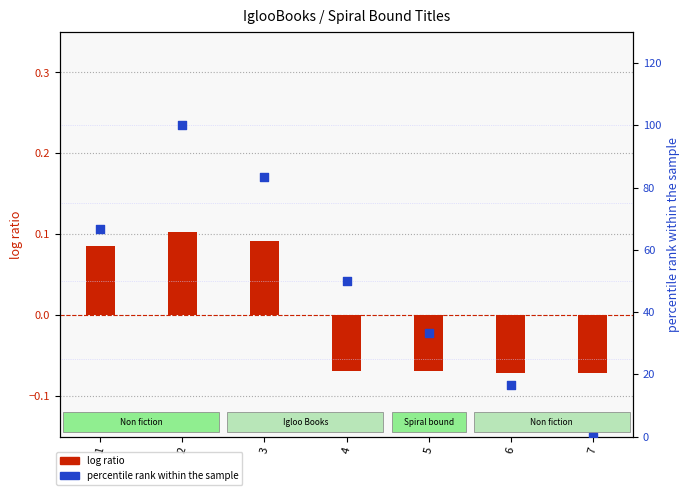

Which series reaches the maximum Y coordinate?

percentile rank within the sample